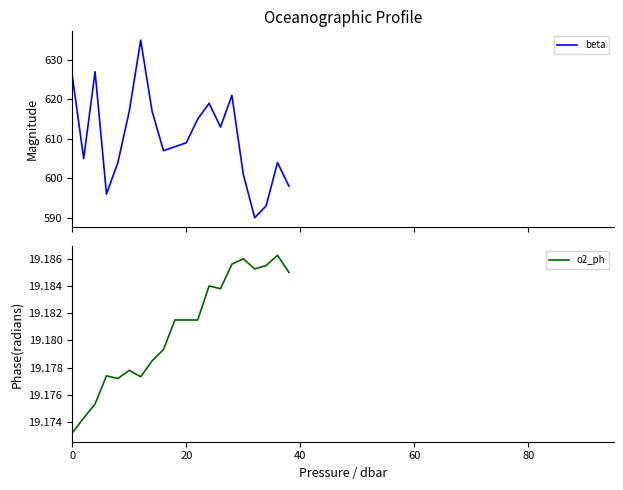

Which series has the largest total across all categories?

beta